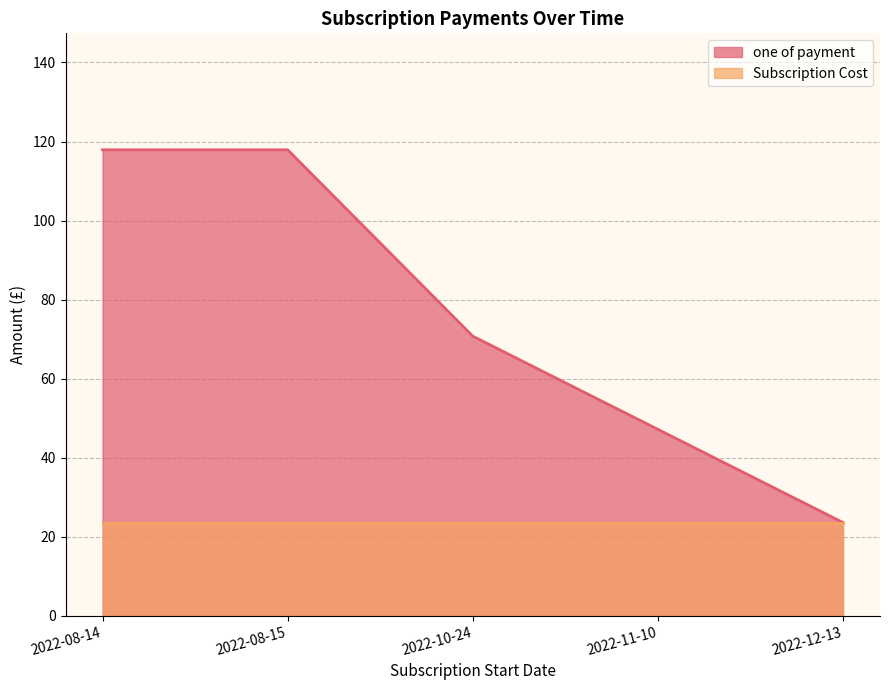

What is the label of the 1st point from the left?

2022-08-14